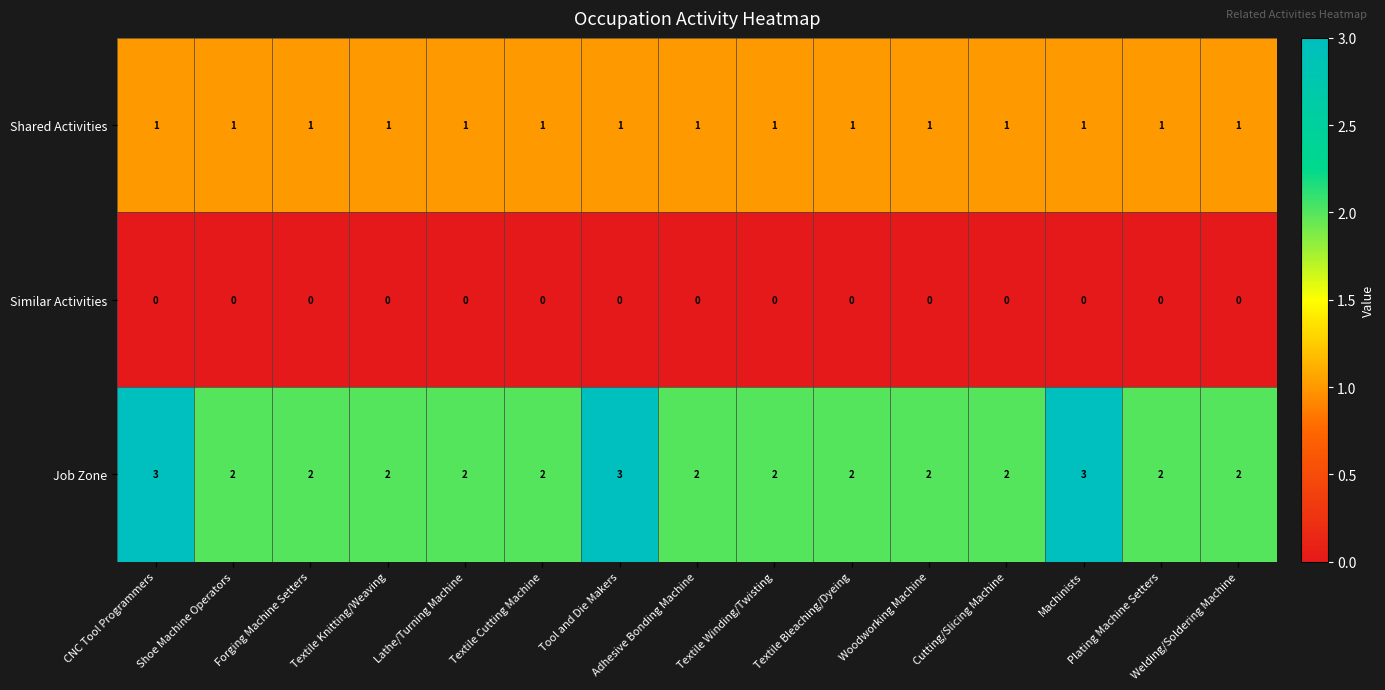

What is the greatest value displayed?

3